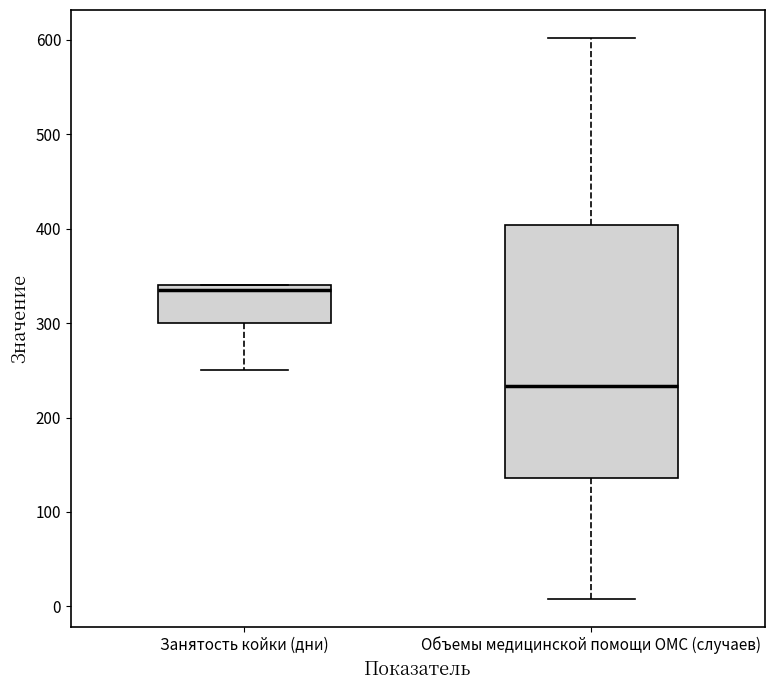

Reading left to right, read every box against the y-axis: the position of its median line, the range the box covers, and the ends of its whiskers. The values are not printed on the chart, so give them approximately, as read against the axis.

Занятость койки (дни): median 340 (just below the box's upper edge), box 300 to 340, whiskers 250 to 340
Объемы медицинской помощи ОМС (случаев): median 230, box 140 to 400, whiskers 10 to 600